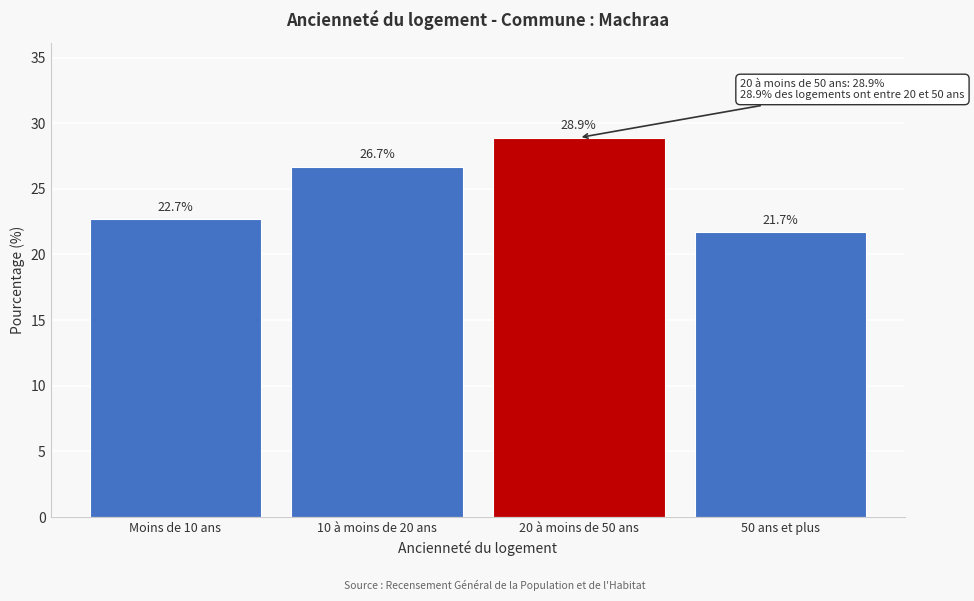

Reading left to right, extract all data points from this chart.

Moins de 10 ans=22.7	10 à moins de 20 ans=26.7	20 à moins de 50 ans=28.9	50 ans et plus=21.7